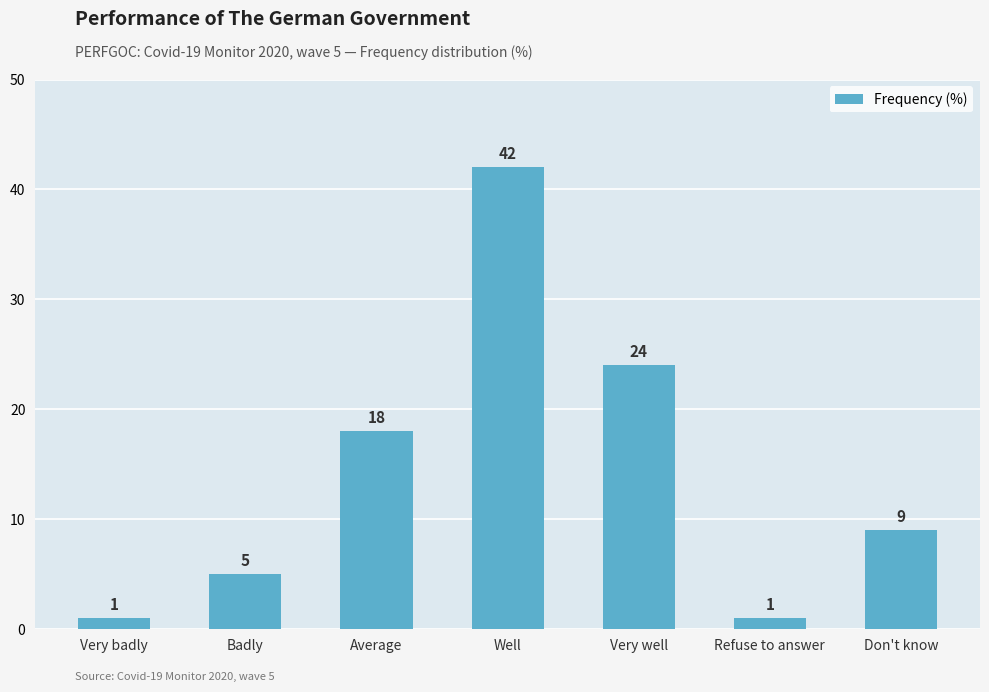

Reading right to left, what are all the values shown in this chart?

Don't know=9	Refuse to answer=1	Very well=24	Well=42	Average=18	Badly=5	Very badly=1